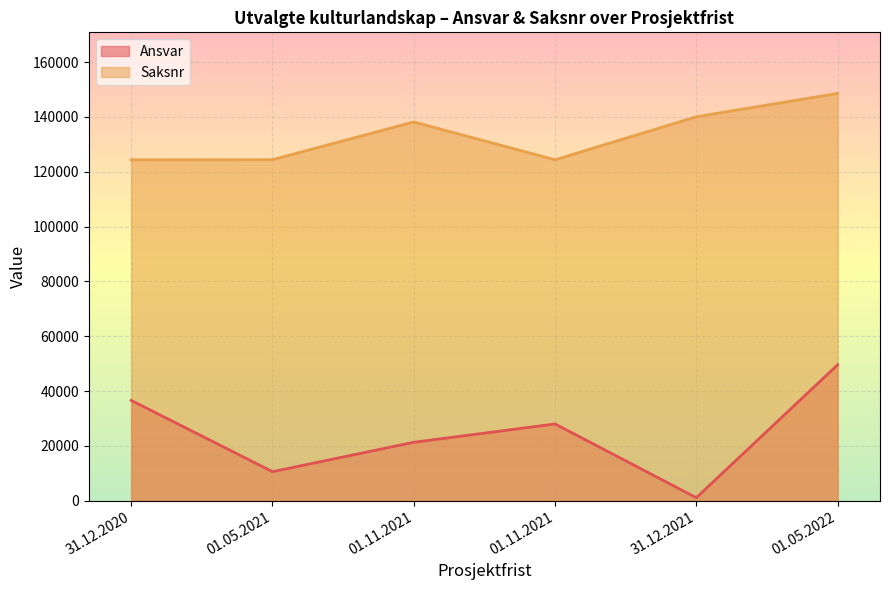

List the labels in order of Ansvar value, smallest first.

31.12.2021, 01.05.2021, 01.11.2021, 01.11.2021, 31.12.2020, 01.05.2022